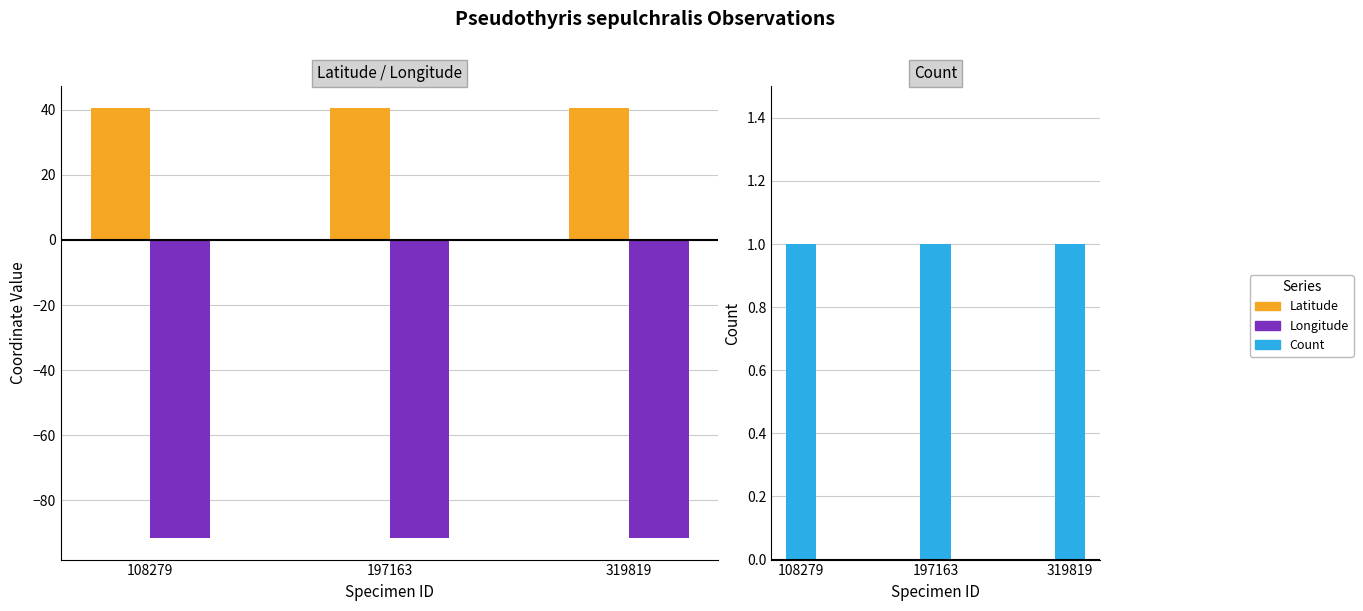

At which category is the sum across all series the highest?

108279